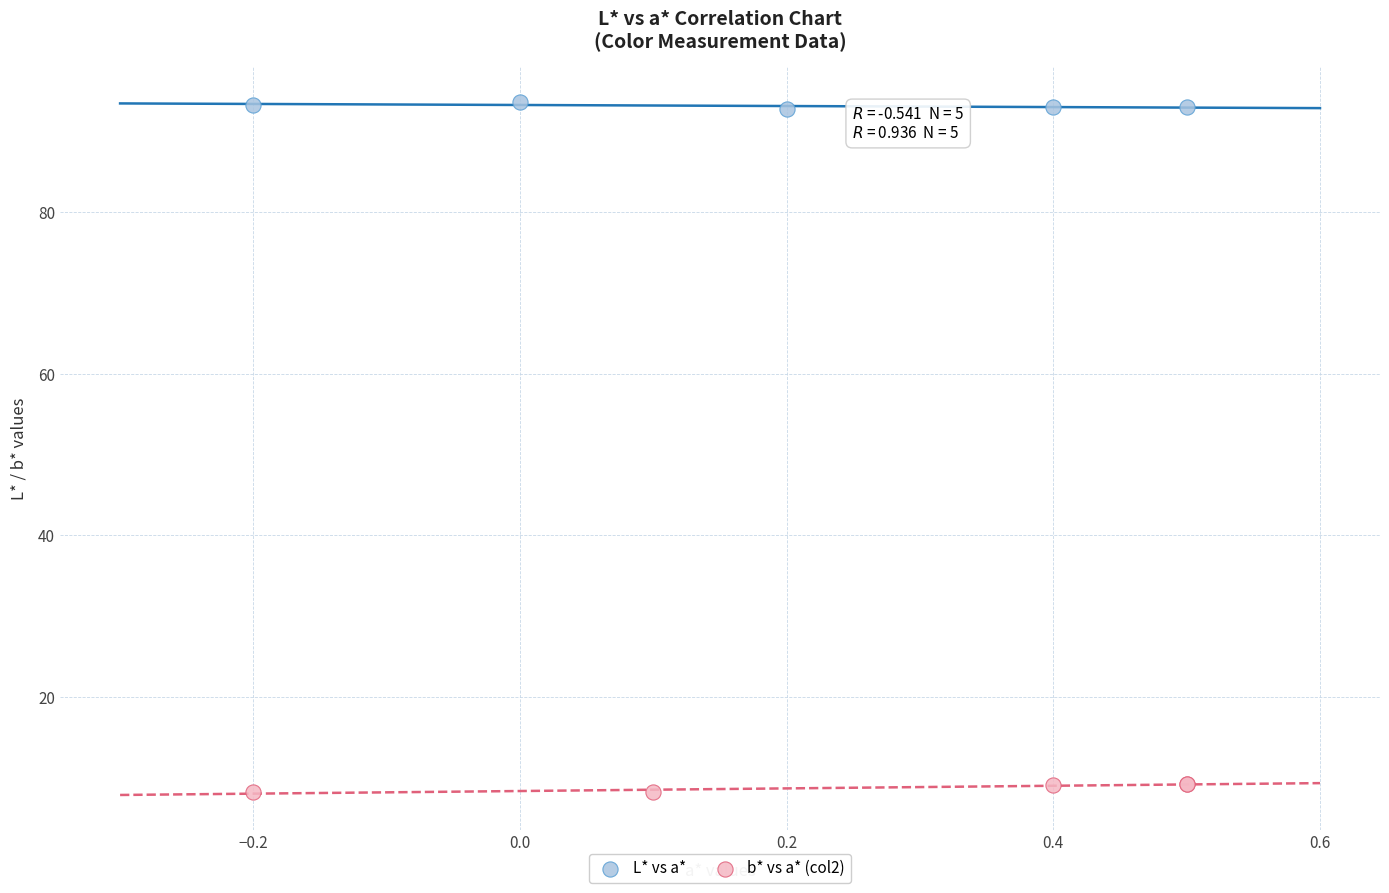

Which series reaches the maximum Y coordinate?

L* vs a*